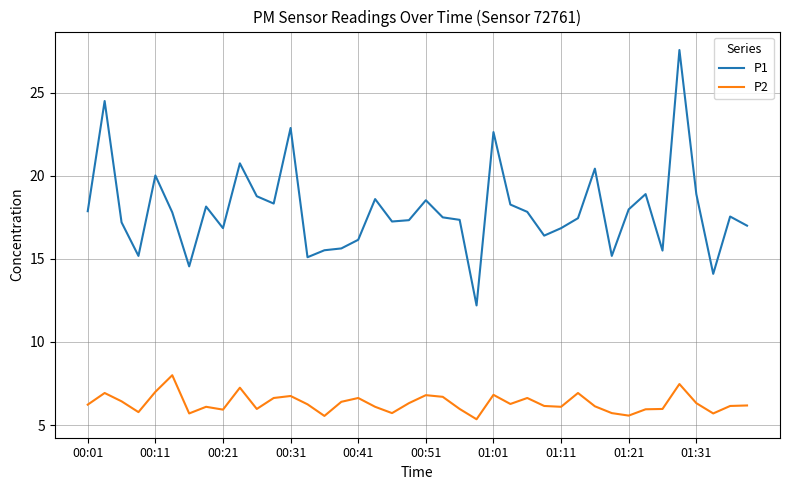

True or false: P2 and P1 cross at least once.

False